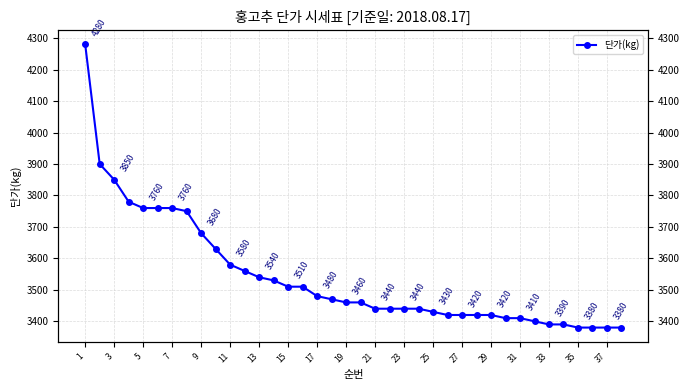

Is it true that the value at 3 is 6509?

False